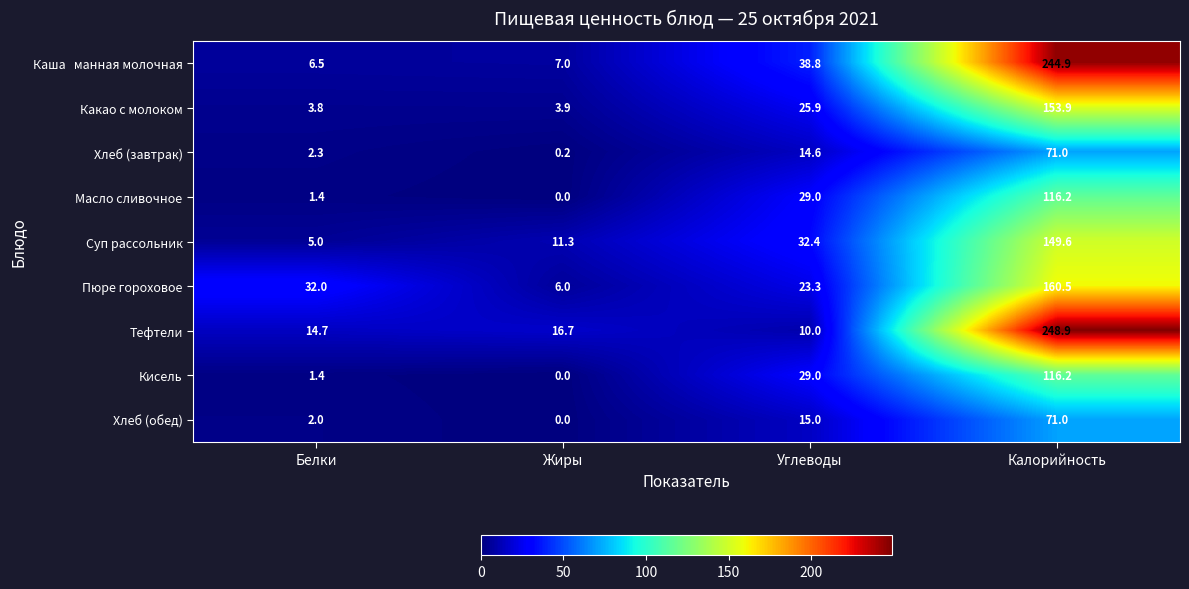

Which series changed the most between Углеводы and Калорийность?

Тефтели